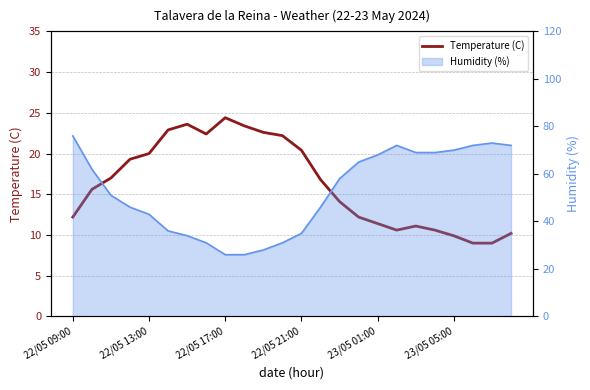

How many points are higher than both their immediate neighbors (excluding endpoints)?

3